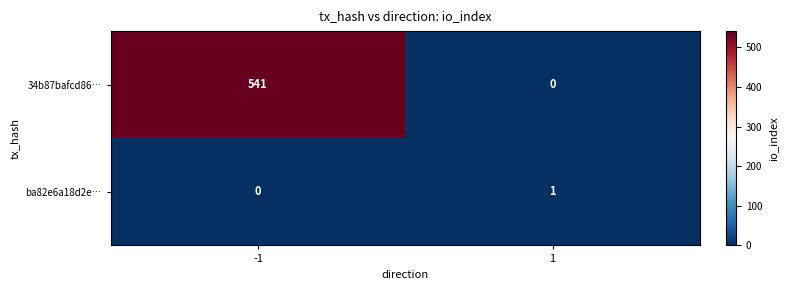

Which series has the largest total across all categories?

34b87bafcd86…